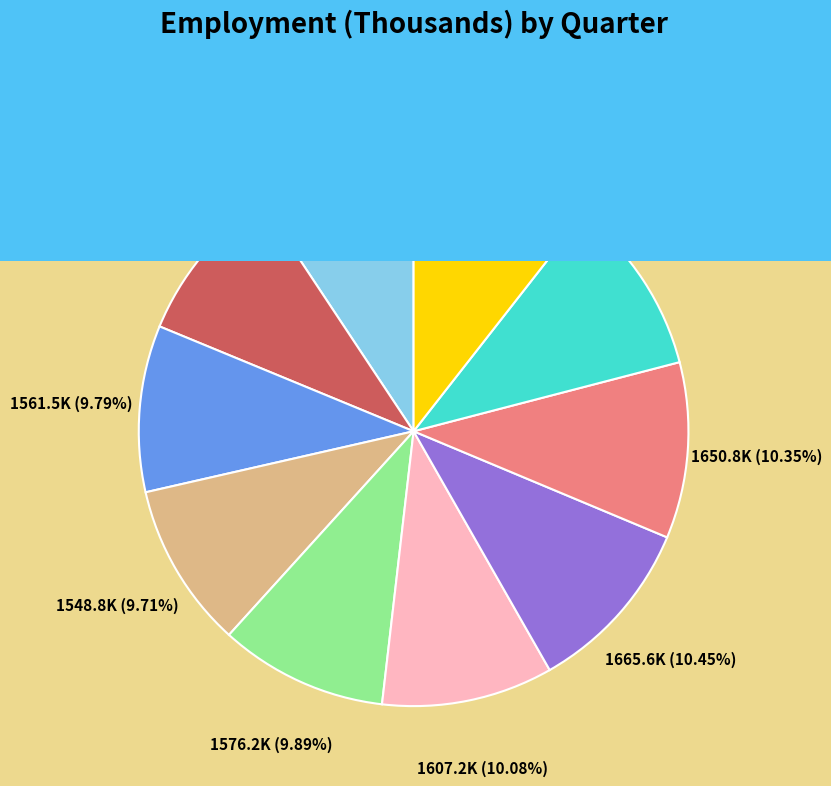

Is the sum of 2000Q2 and 1998Q2 greater than half?

No